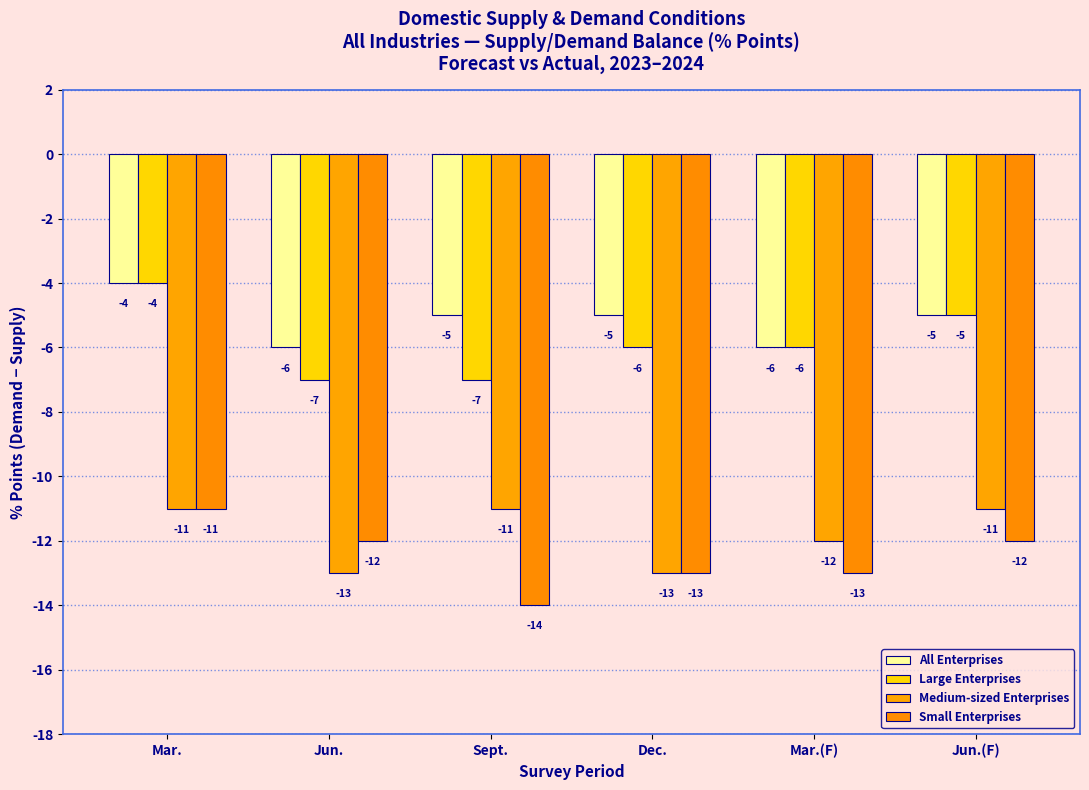

How many bars are there in total?

24